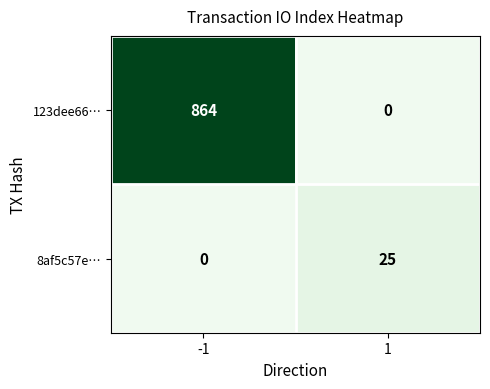

Which label corresponds to the largest value in the chart?

-1